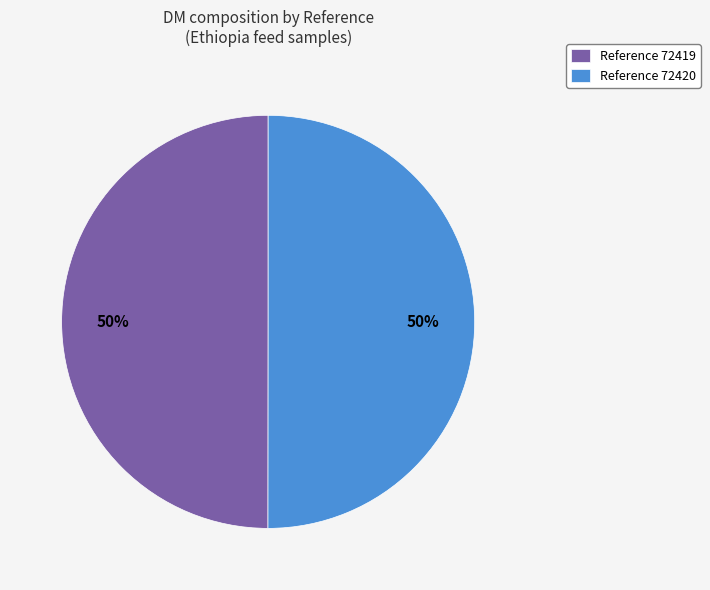

What percentage is the Reference 72420 slice, to the nearest percent?

50%